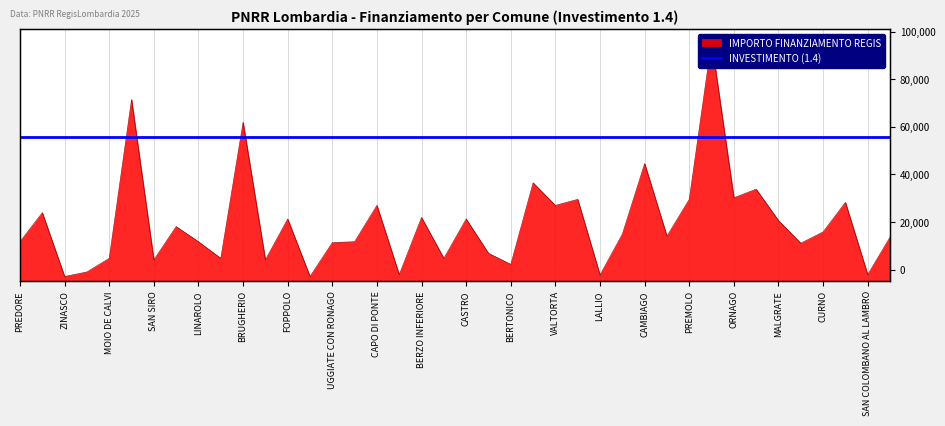

What is the label of the 12th point from the left?

SOLAROLO RAINERIO